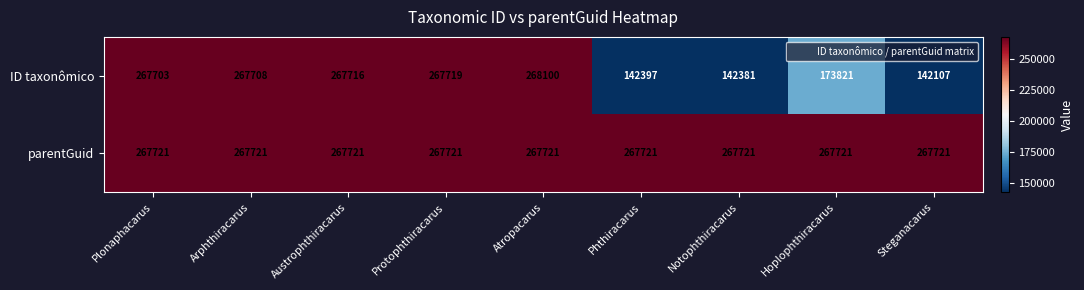

How many distinct data groups are displayed?

2